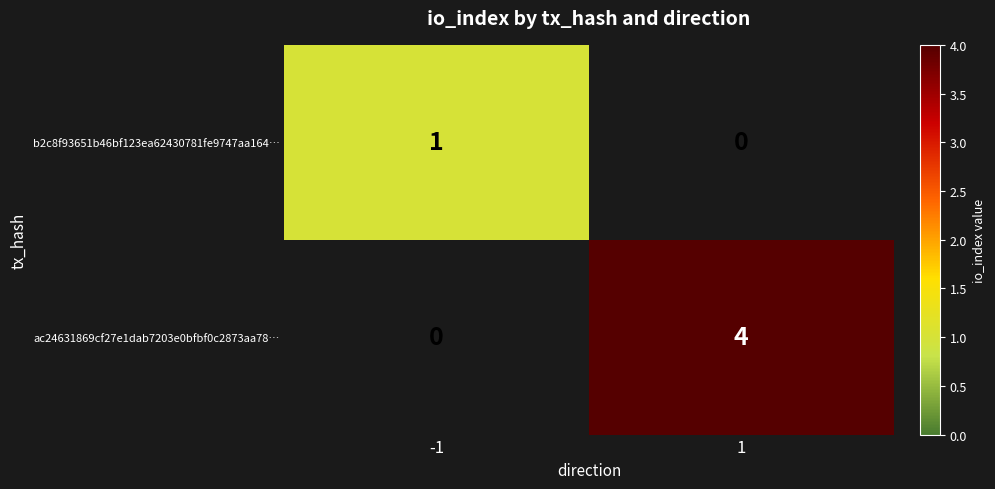

Which series has the widest spread of values?

ac24631869cf27e1dab7203e0bfbf0c2873aa78…